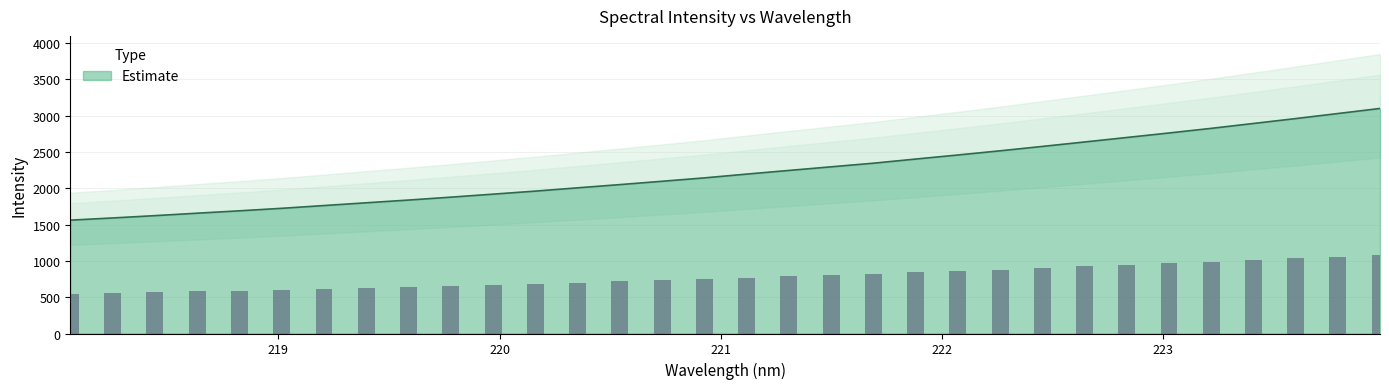

The value at 223.408 is 4994.5. True or false?

False